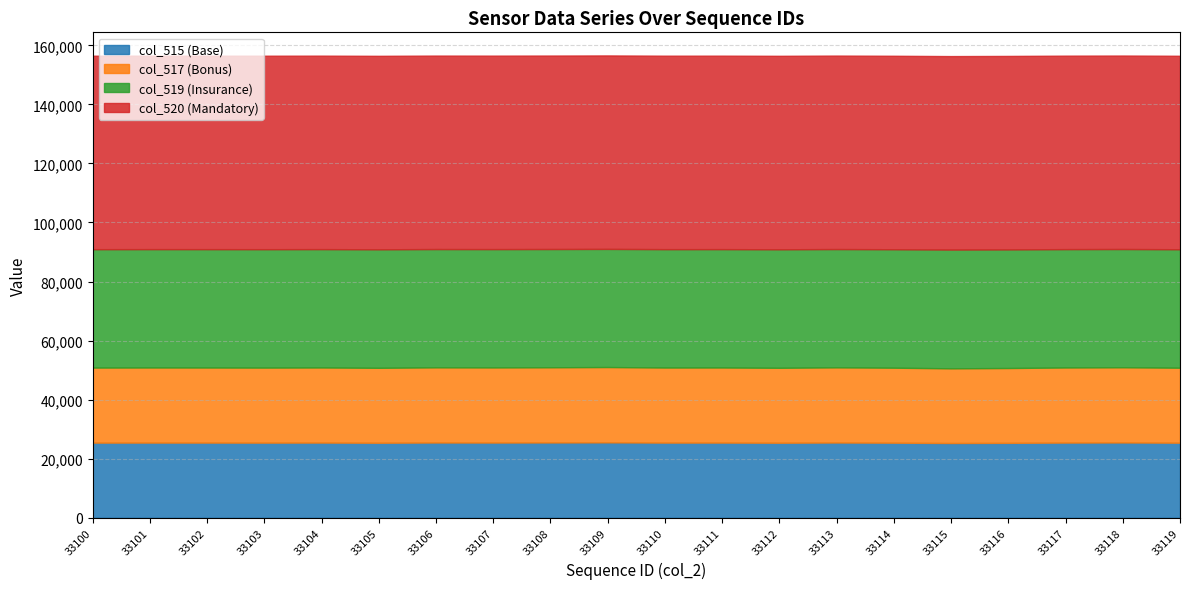

In col_517, how many points are lower than both neighbors (excluding endpoints)?

6